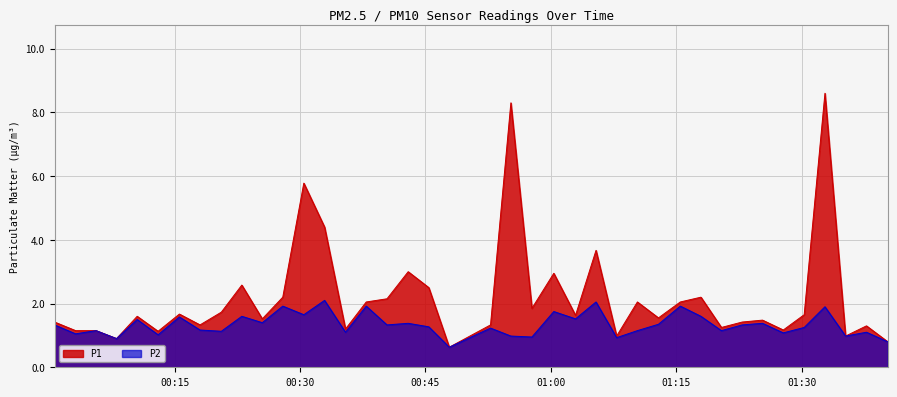

Which series has the largest total across all categories?

P1